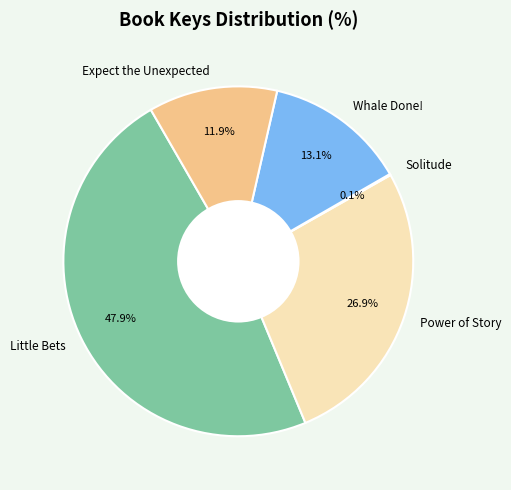

To the nearest percent, what portion does Expect the Unexpected represent?

12%